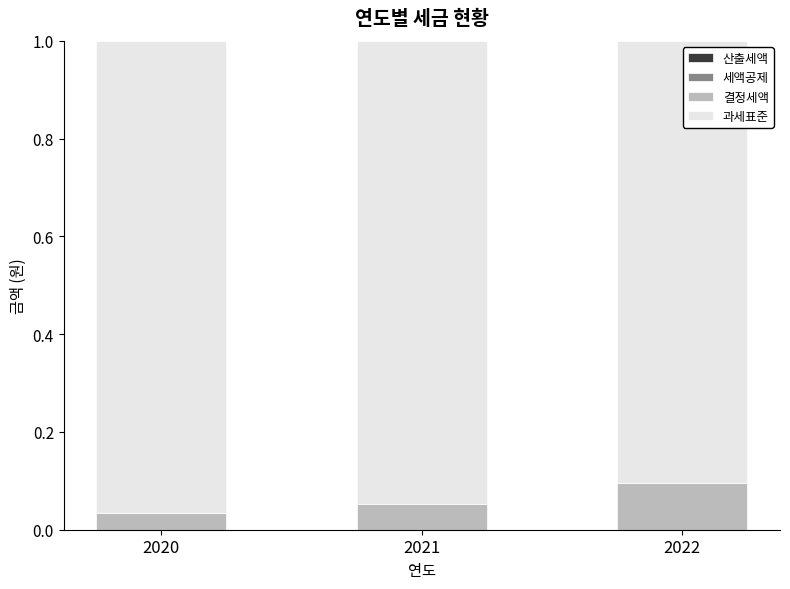

Which category has the highest value in the 결정세액 series?

2022